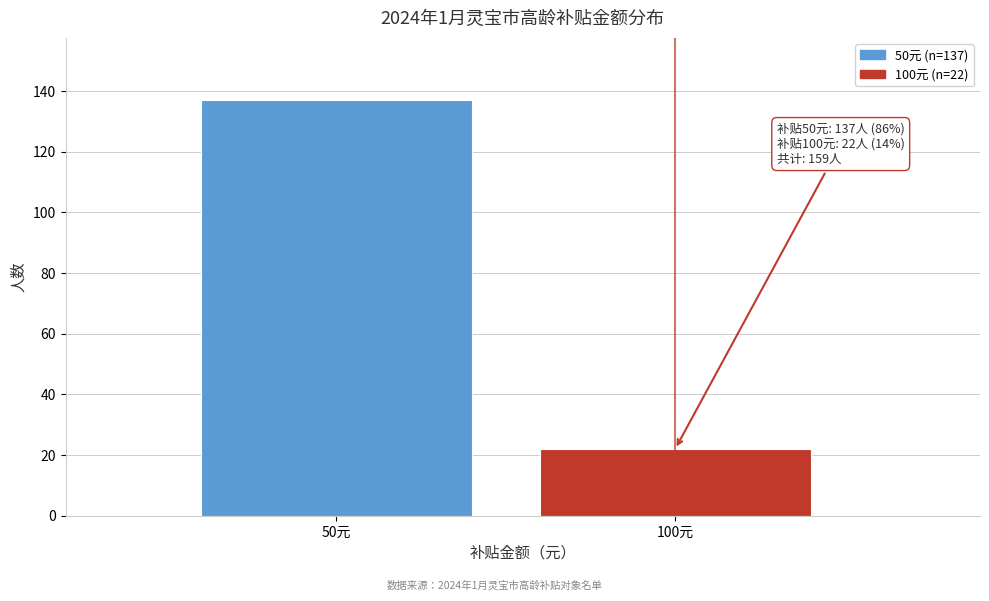

Reading left to right, what are all the values shown in this chart?

137	22